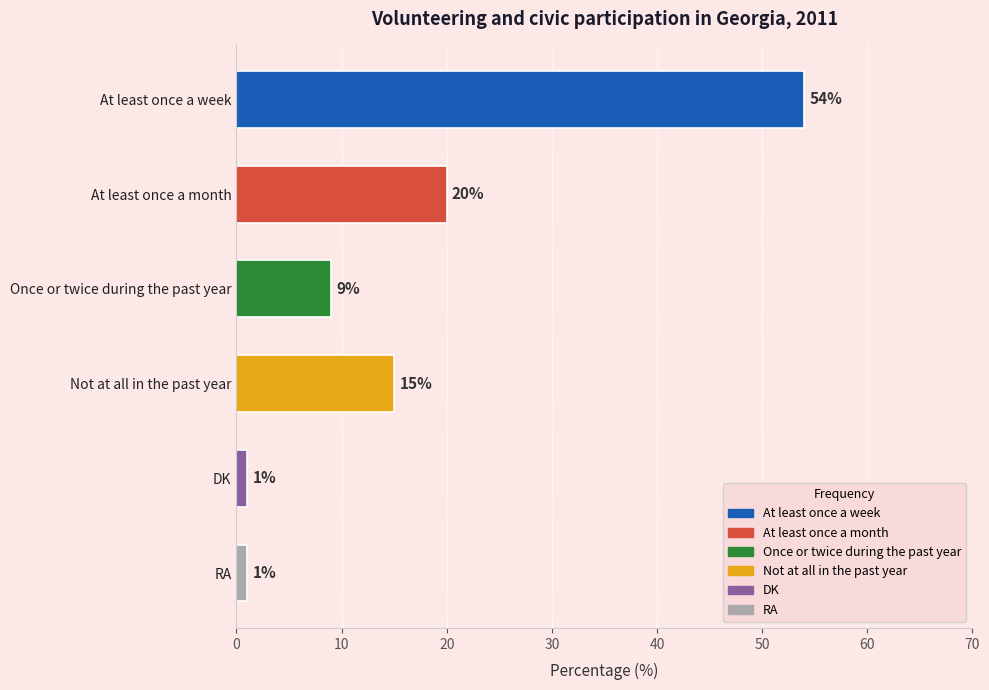

What is the change in value from At least once a week to DK?

-53